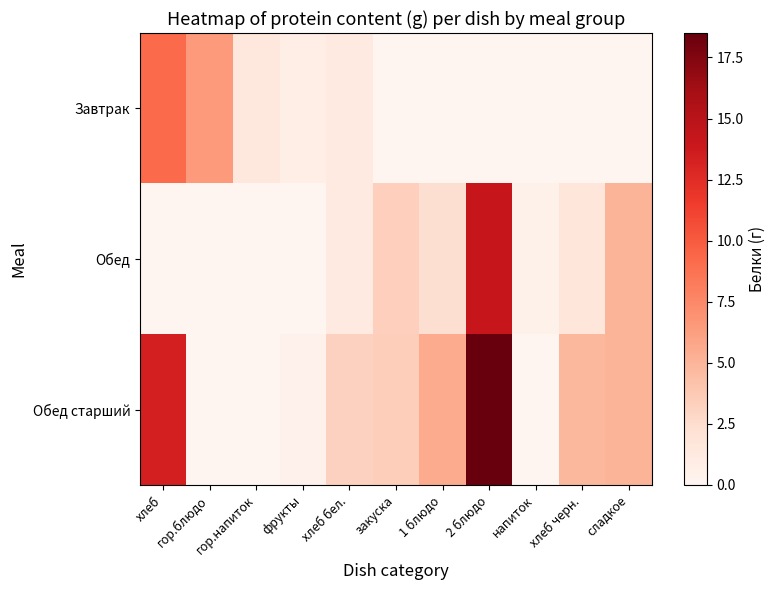

How many data points does each series have?

11